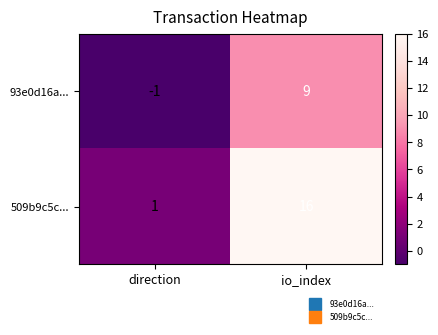

What is the difference between the 509b9c5c... values at direction and io_index?

15